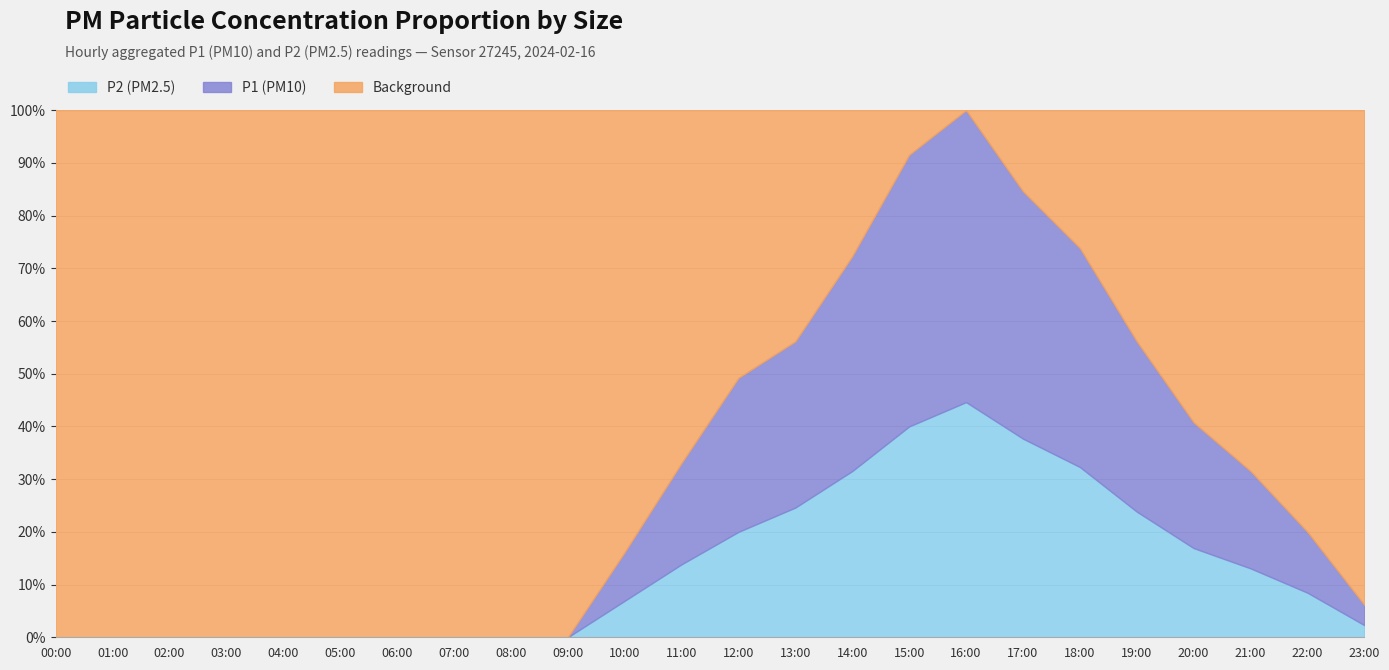

Reading left to right, extract all data points from this chart.

P1: 00:00=0.0	01:00=0.0	02:00=0.0	03:00=0.0	04:00=0.0	05:00=0.0	06:00=0.0	07:00=0.0	08:00=0.0	09:00=0.0	10:00=1.2	11:00=2.5	12:00=3.8	13:00=4.1	14:00=5.3	15:00=6.7	16:00=7.2	17:00=6.1	18:00=5.4	19:00=4.2	20:00=3.1	21:00=2.4	22:00=1.5	23:00=0.5
P2: 00:00=0.0	01:00=0.0	02:00=0.0	03:00=0.0	04:00=0.0	05:00=0.0	06:00=0.0	07:00=0.0	08:00=0.0	09:00=0.0	10:00=0.9	11:00=1.8	12:00=2.6	13:00=3.2	14:00=4.1	15:00=5.2	16:00=5.8	17:00=4.9	18:00=4.2	19:00=3.1	20:00=2.2	21:00=1.7	22:00=1.1	23:00=0.3